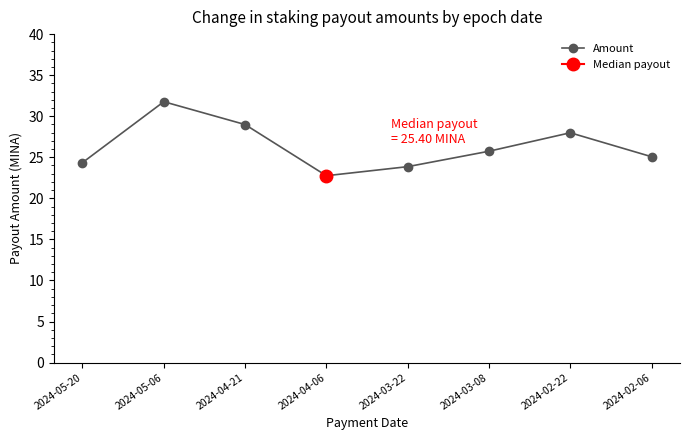

What is the sum of all values?

210.5